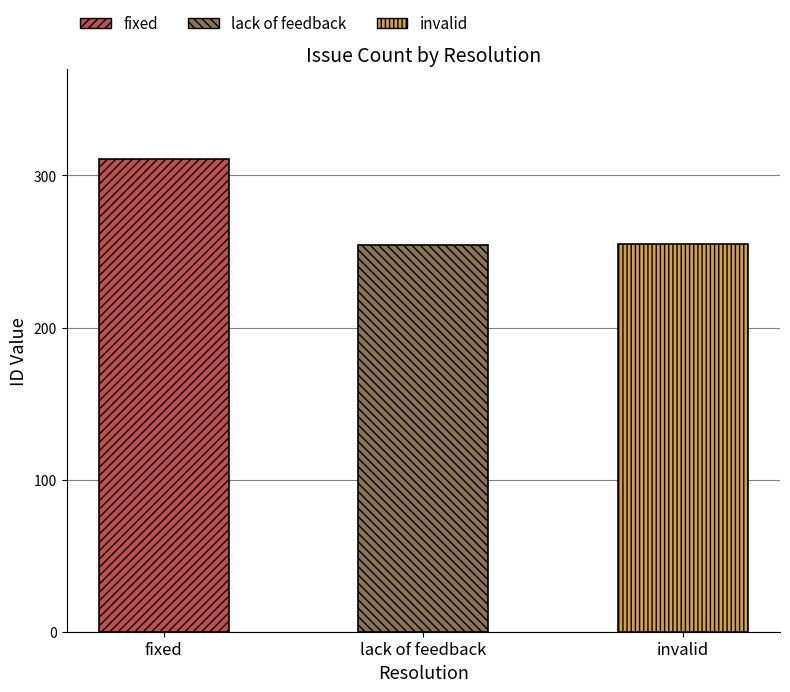

What is the change in value from fixed to invalid?

-56